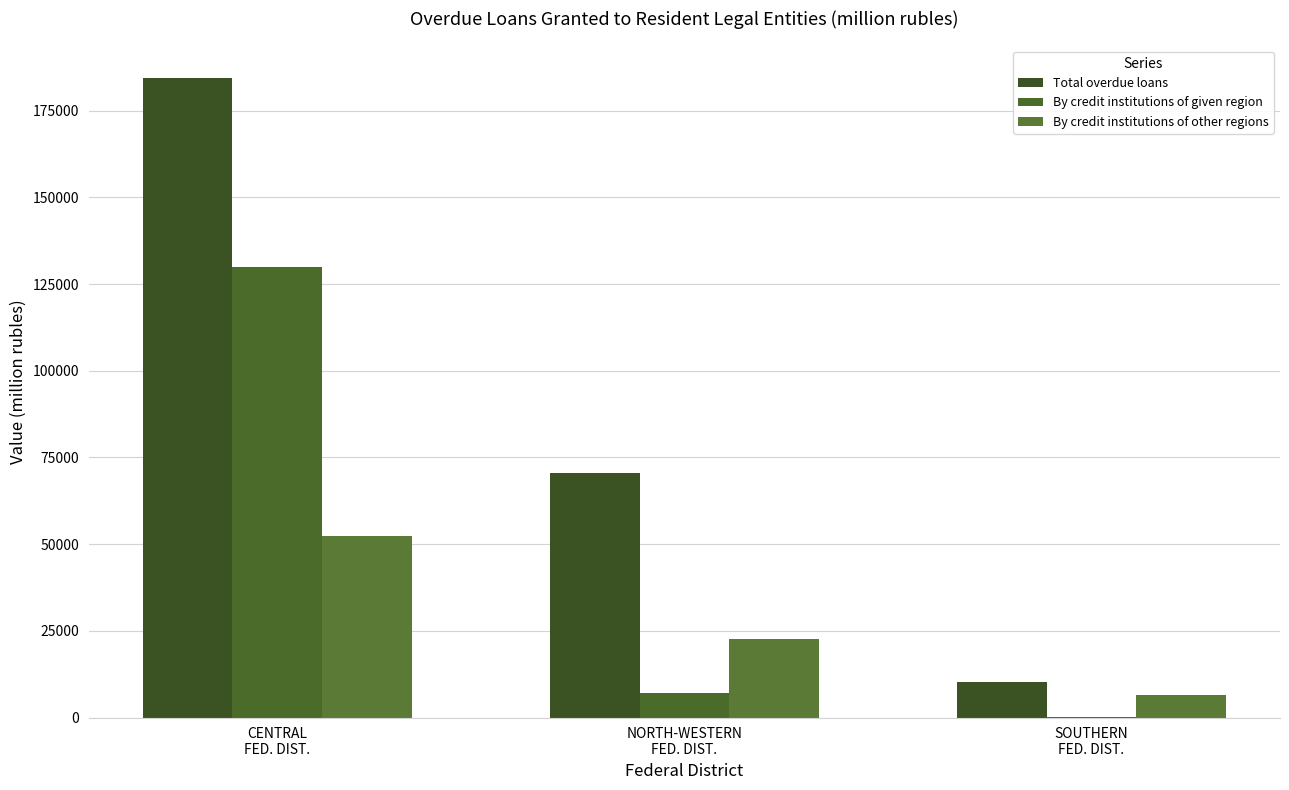

How many distinct data groups are displayed?

3